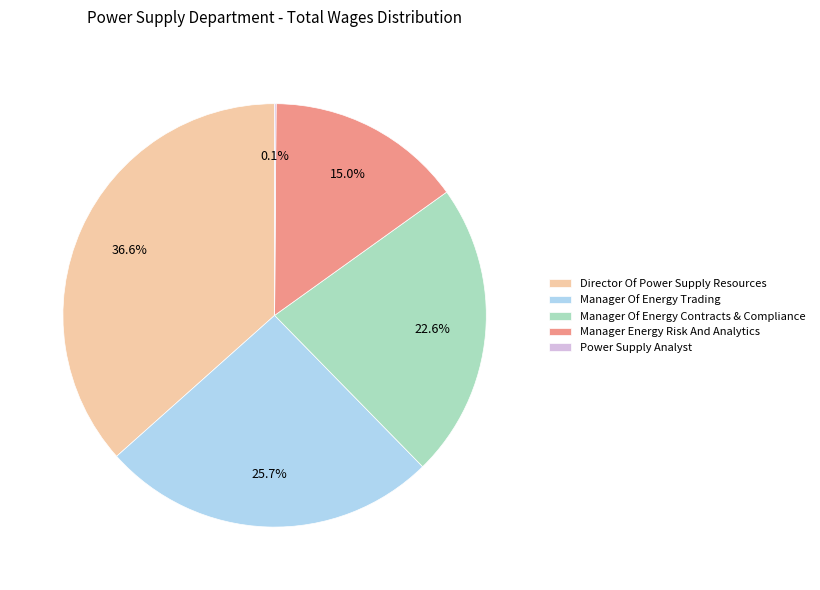

What is the largest slice in the pie chart?

Director Of Power Supply Resources